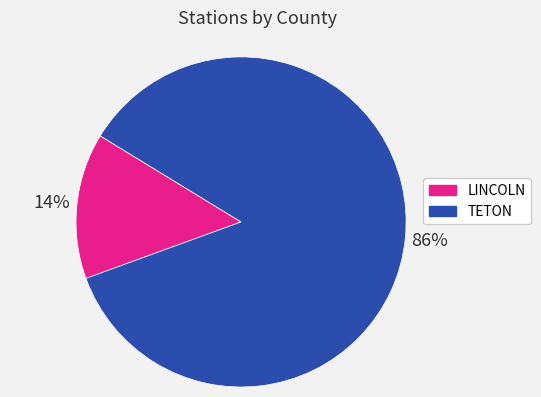

The LINCOLN slice represents 14% of the pie. True or false?

True